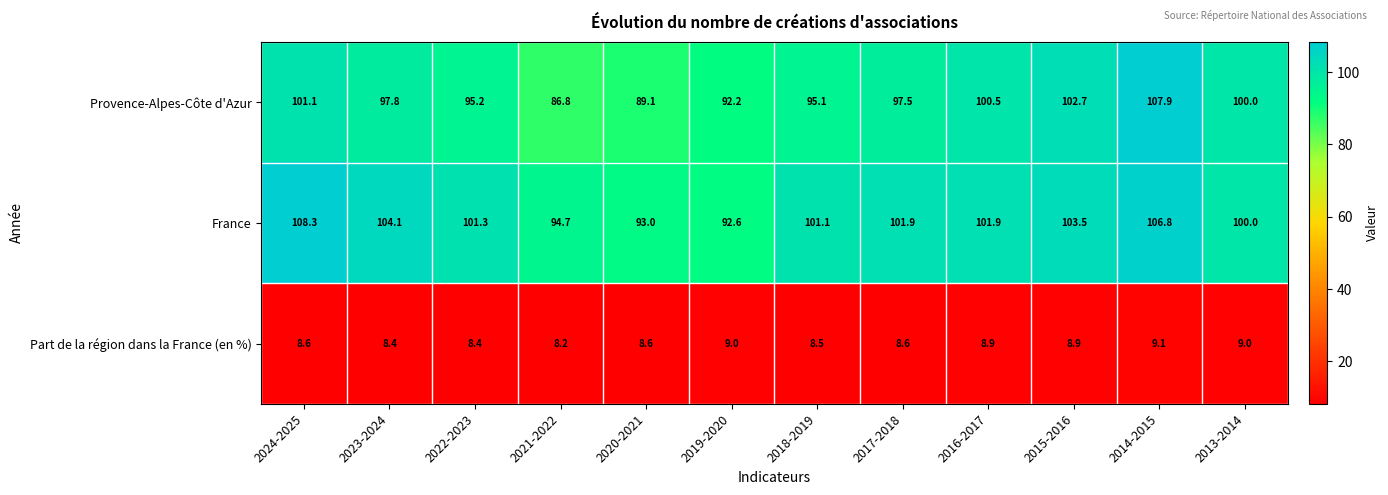

Which series changed the most between 2023-2024 and 2022-2023?

France